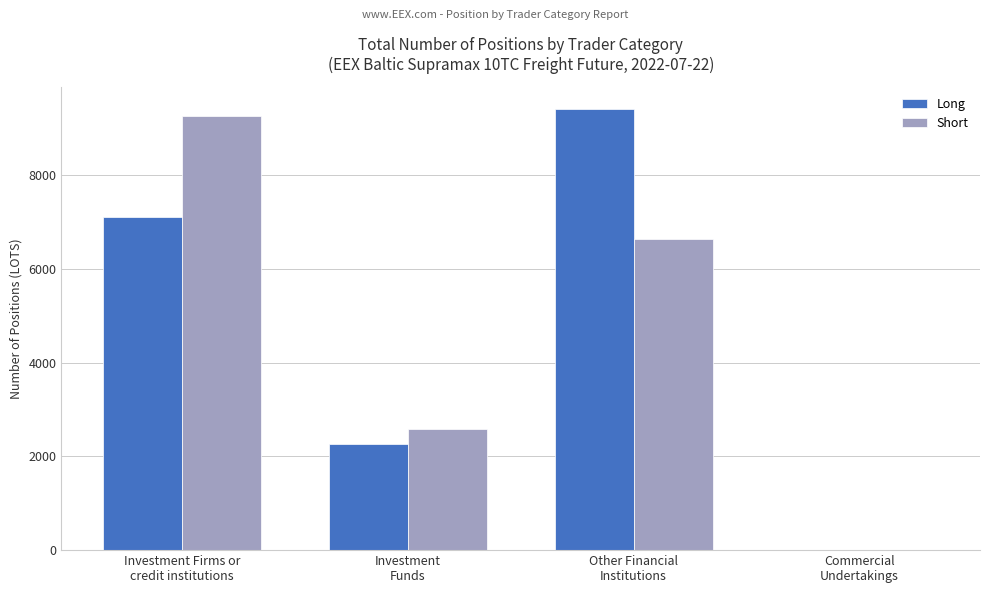

At which label does Short first exceed 6644?

Investment Firms or
credit institutions